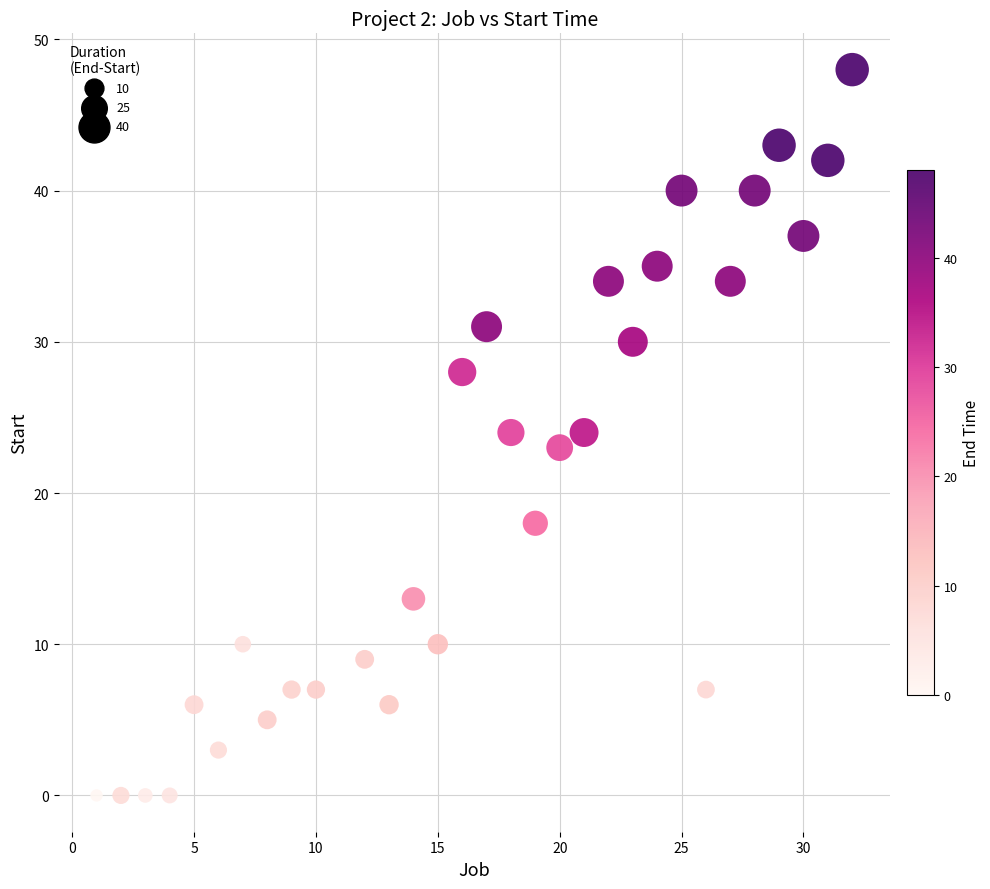

What is the range of Y values (max minus min)?

48